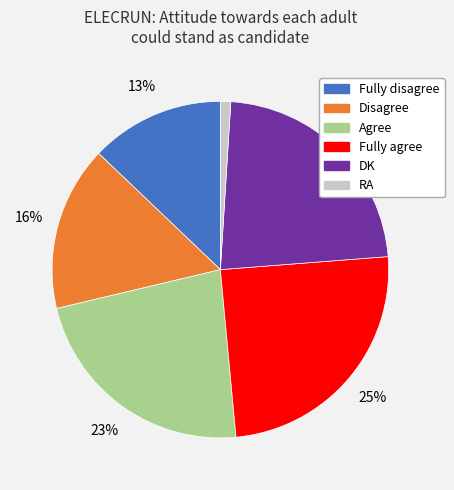

How many slices are in this pie chart?

6